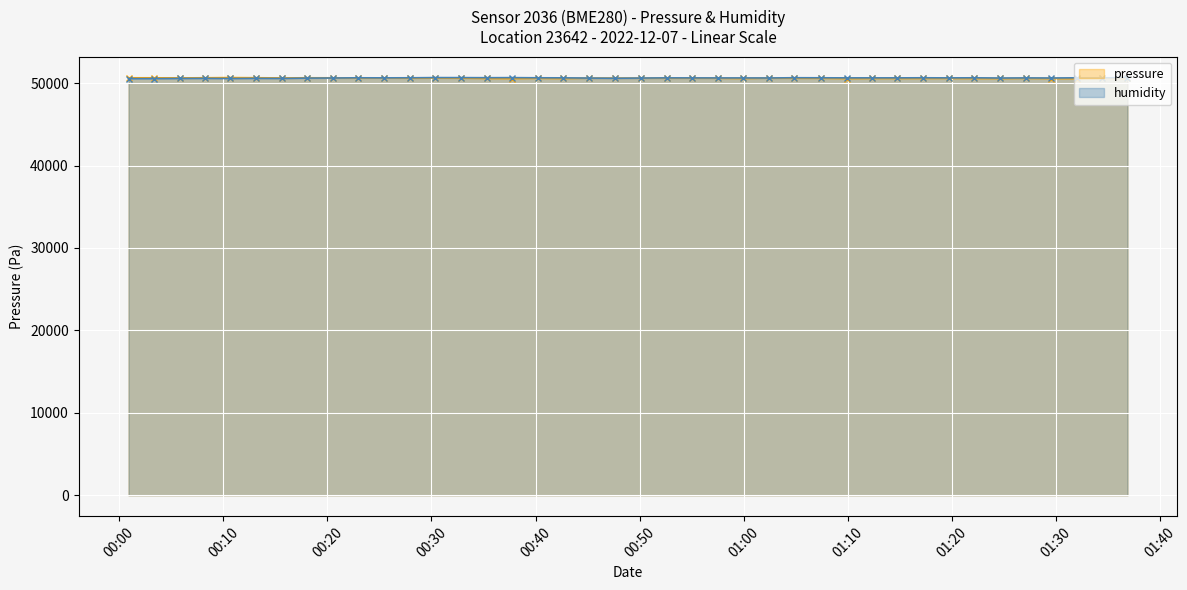

What is the highest value of the humidity series?

50673.7